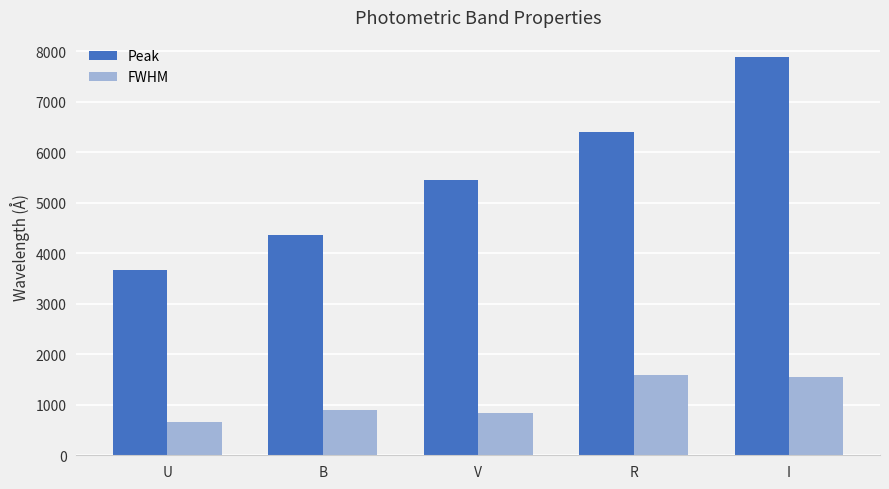

What is the difference between the Peak values at V and B?

1087